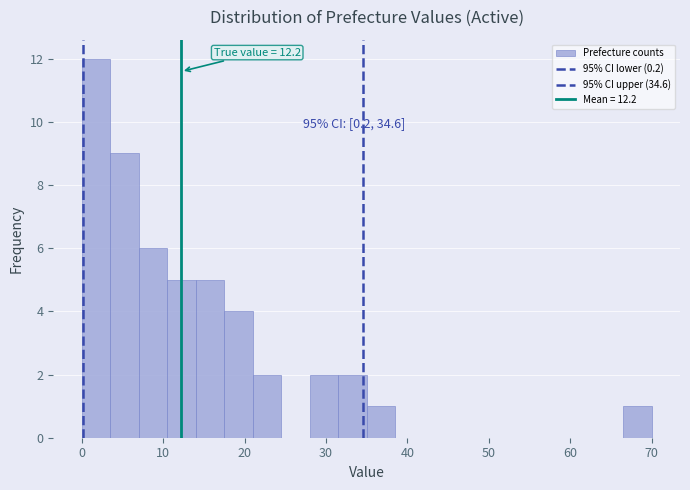

Read against the x-axis, roughly where is the centre of the tallest bar?

2